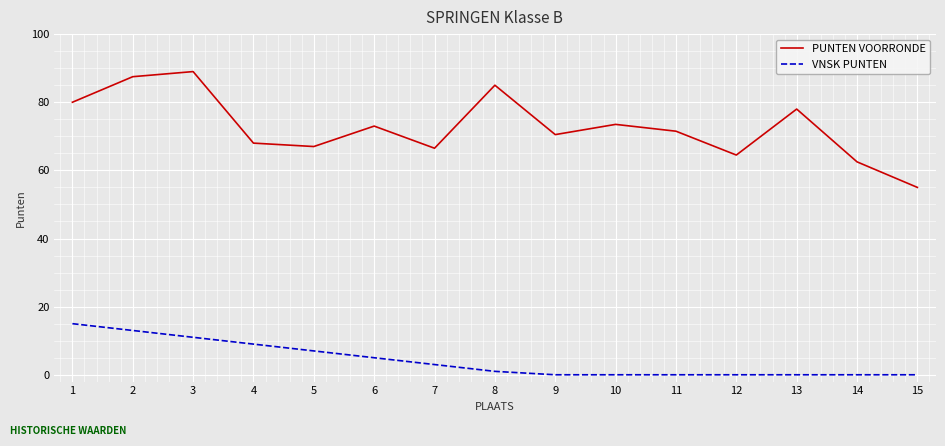

Reading right to left, extract all data points from this chart.

PUNTEN VOORRONDE: 55.0	62.5	78.0	64.5	71.5	73.5	70.5	85.0	66.5	73.0	67.0	68.0	89.0	87.5	80.0
VNSK PUNTEN: 0.0	0.0	0.0	0.0	0.0	0.0	0.0	1.0	3.0	5.0	7.0	9.0	11.0	13.0	15.0